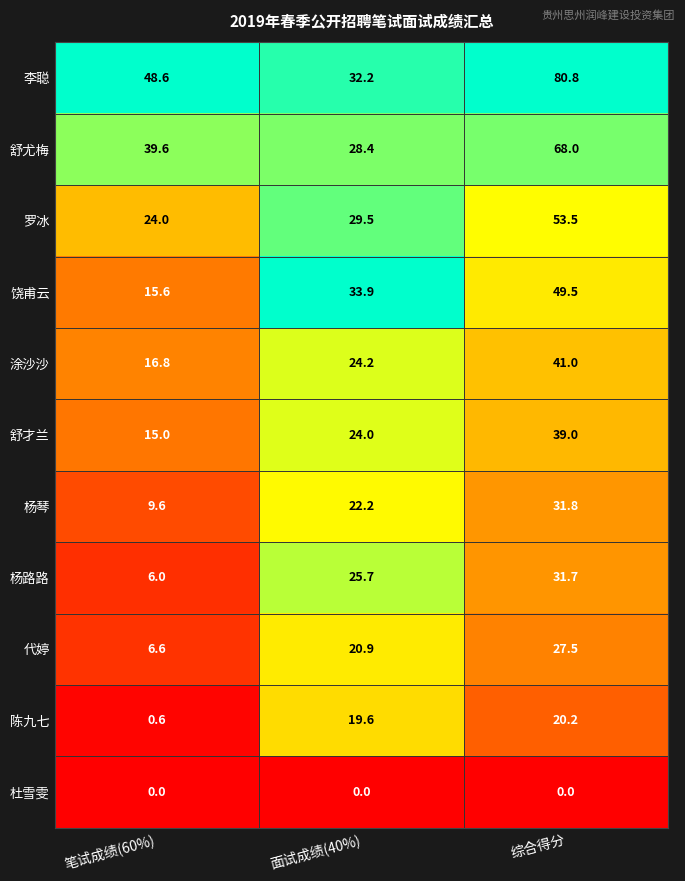

What is the spread (max minus min) of values at 综合得分?

80.8